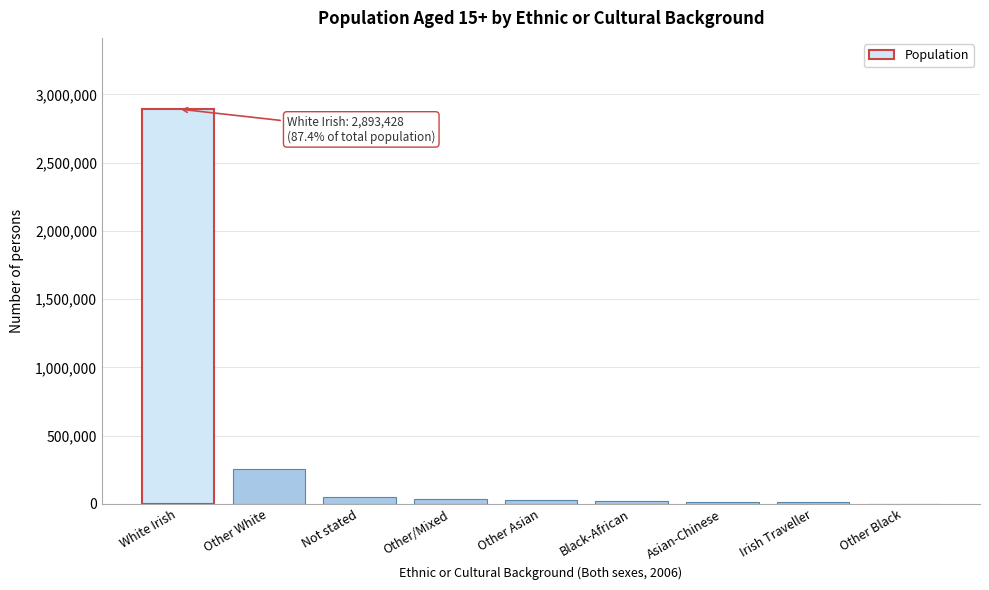

Where is the data nearest to the value 1447885?

Other White